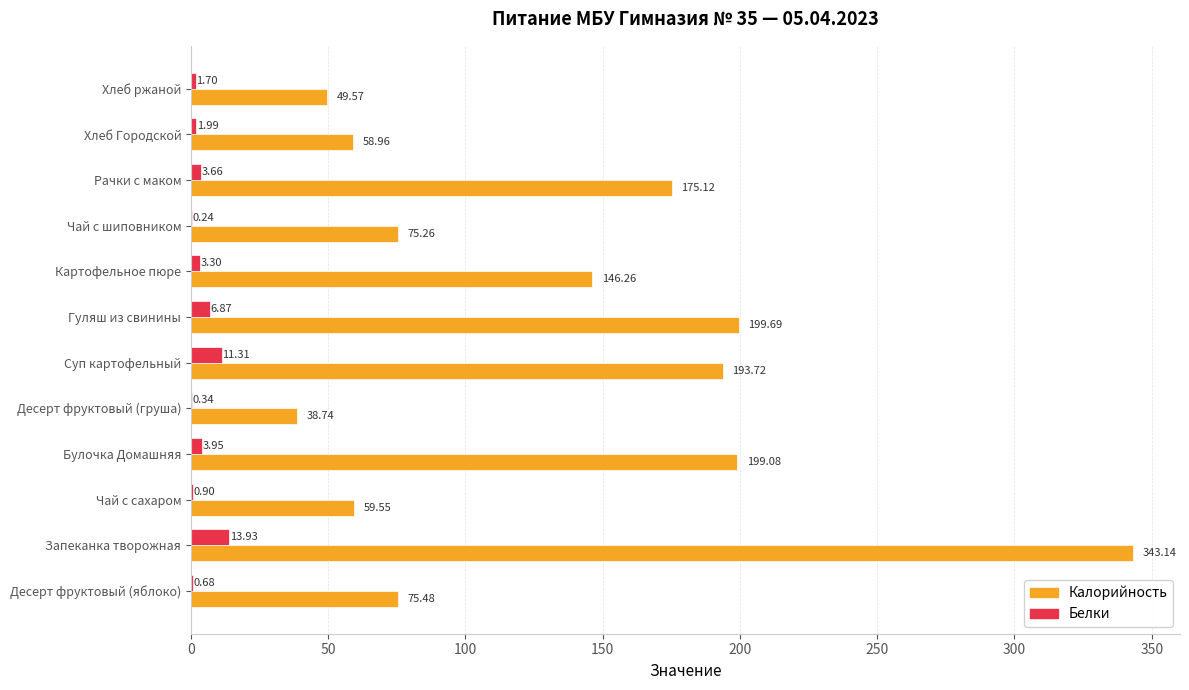

Which series has the largest total across all categories?

Калорийность